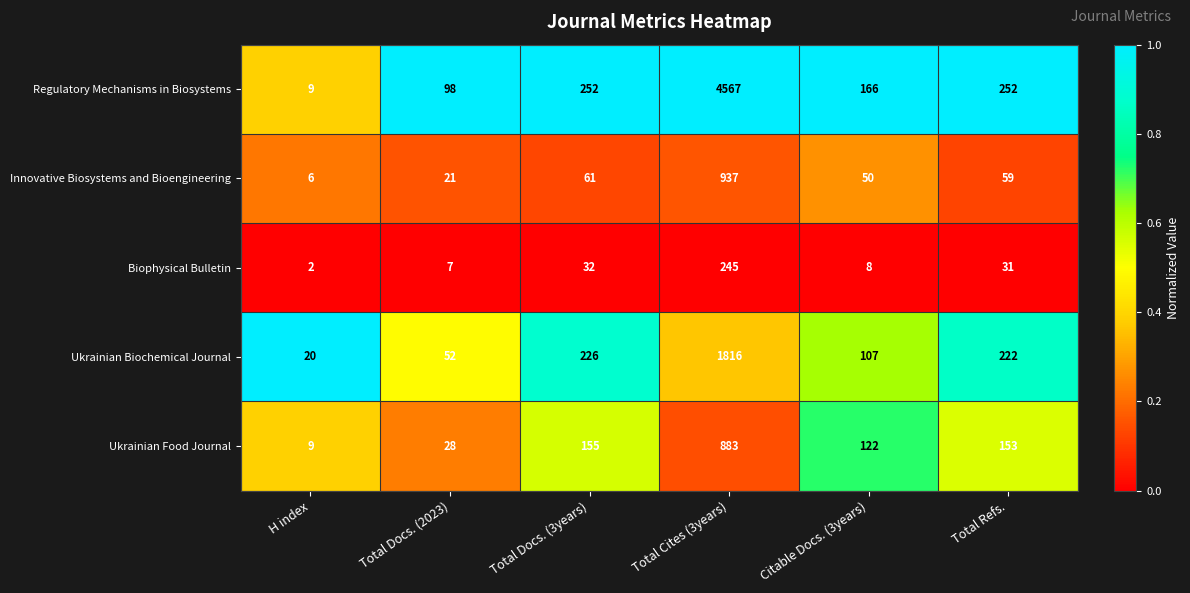

Reading right to left, what are all the values shown in this chart?

Regulatory Mechanisms in Biosystems: 252	166	4567	252	98	9
Innovative Biosystems and Bioengineering: 59	50	937	61	21	6
Biophysical Bulletin: 31	8	245	32	7	2
Ukrainian Biochemical Journal: 222	107	1816	226	52	20
Ukrainian Food Journal: 153	122	883	155	28	9